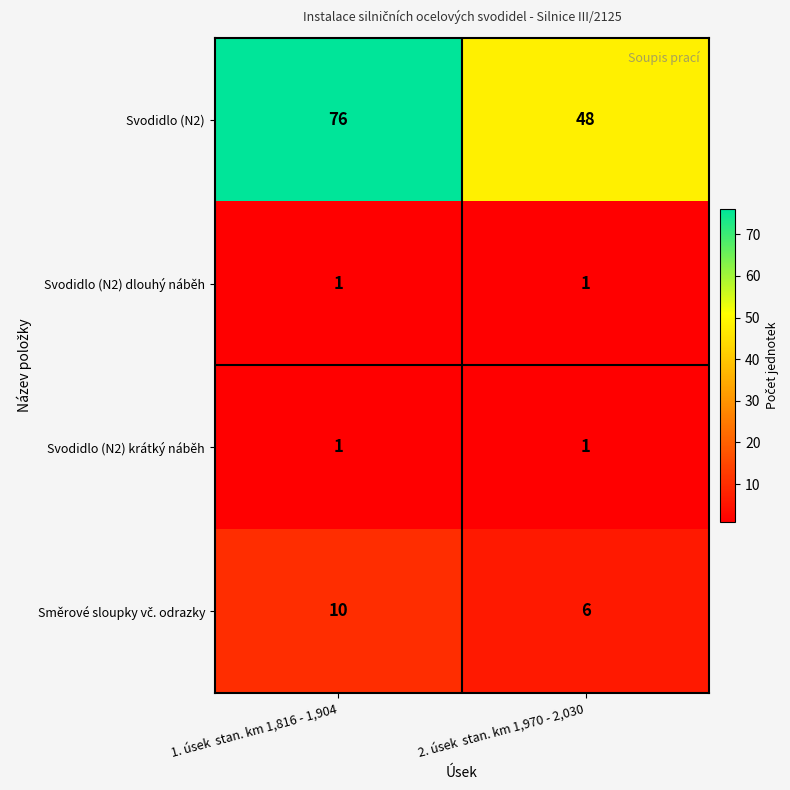

List the labels in order of Svodidlo (N2) value, largest first.

1. úsek  stan. km 1,816 - 1,904, 2. úsek  stan. km 1,970 - 2,030